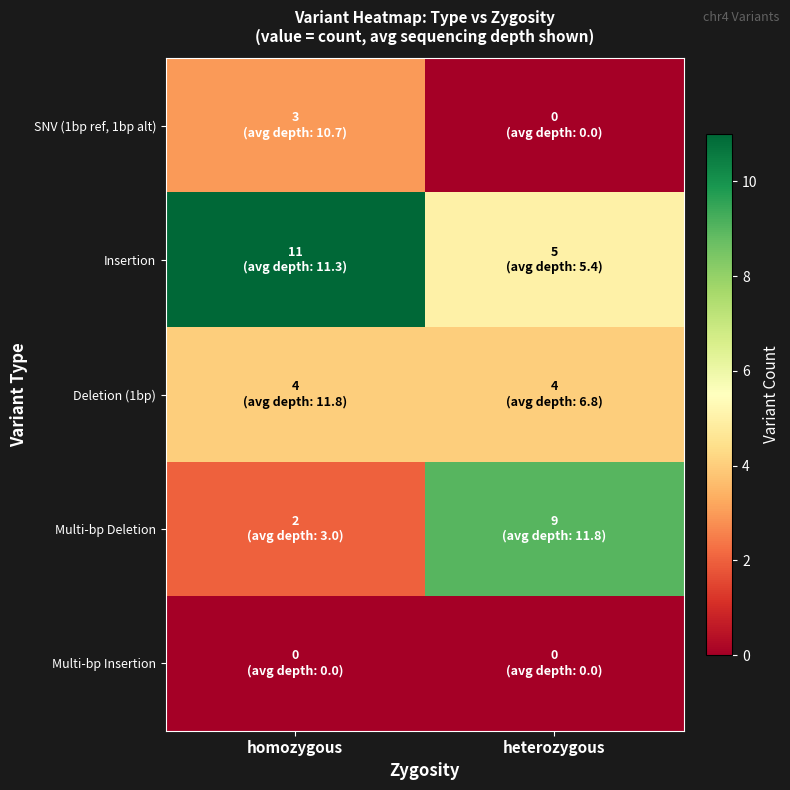

What is the difference between the highest and lowest values at heterozygous?

9